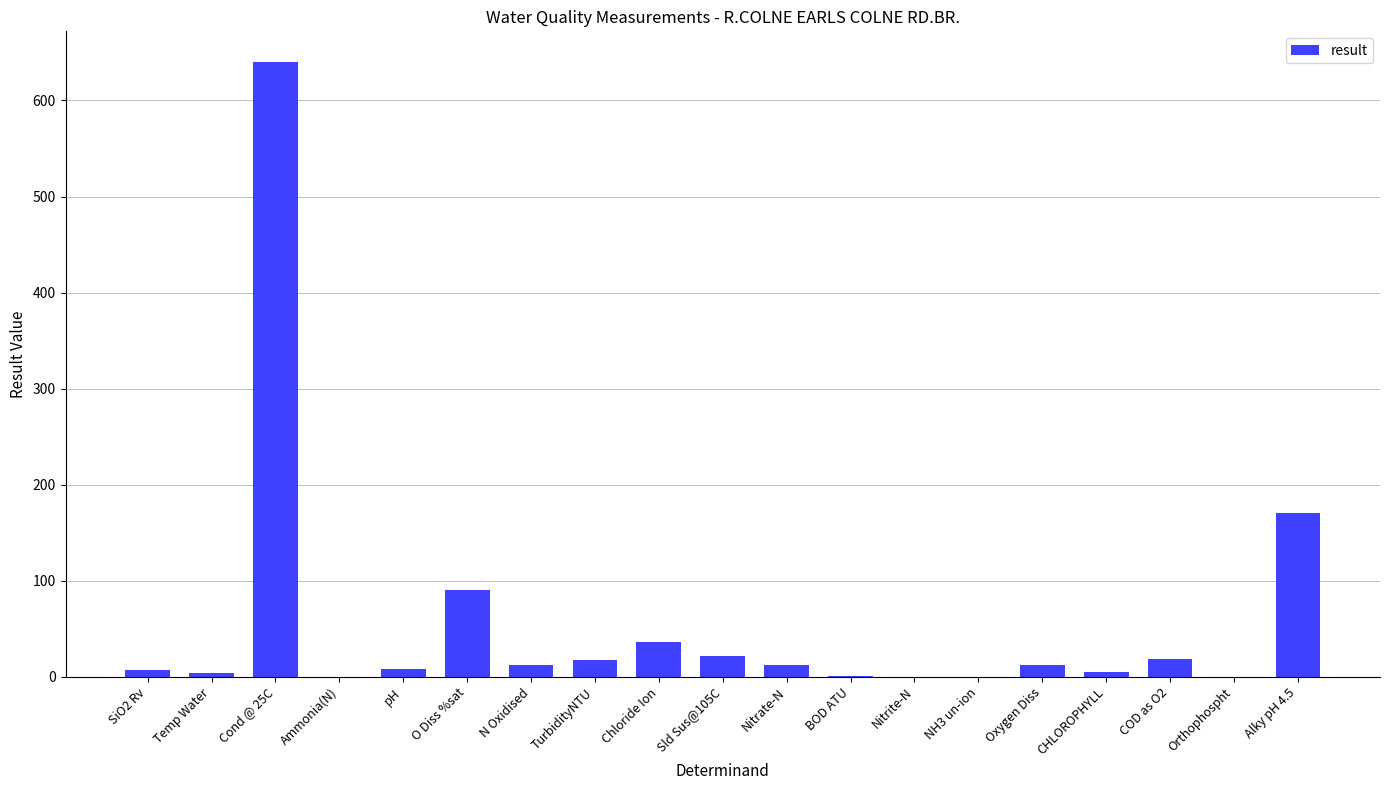

What is the sum of all values?

1055.2